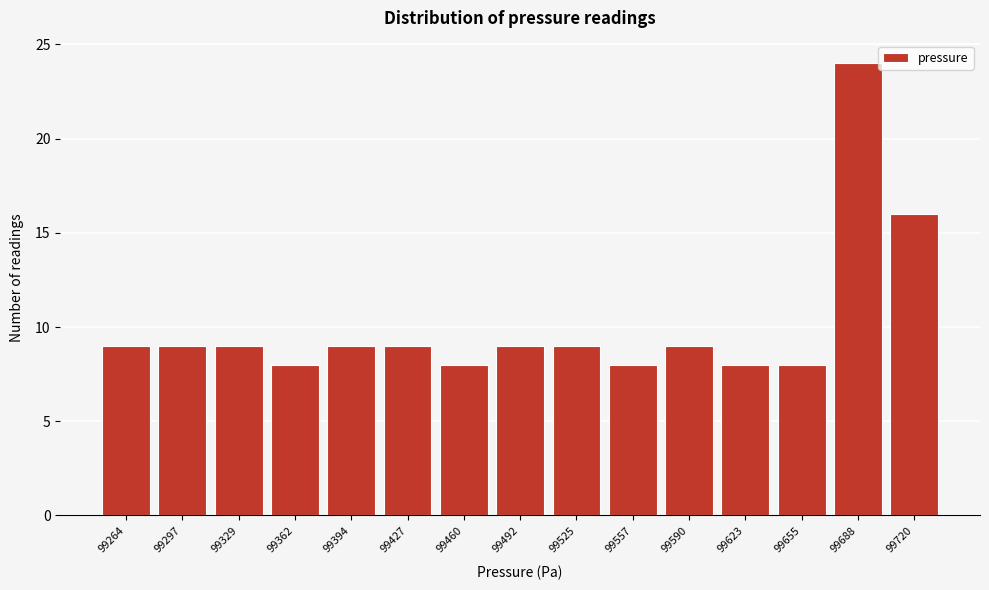

Reading left to right, what are all the values shown in this chart?

99264=9	99297=9	99329=9	99362=8	99394=9	99427=9	99460=8	99492=9	99525=9	99557=8	99590=9	99623=8	99655=8	99688=24	99720=16